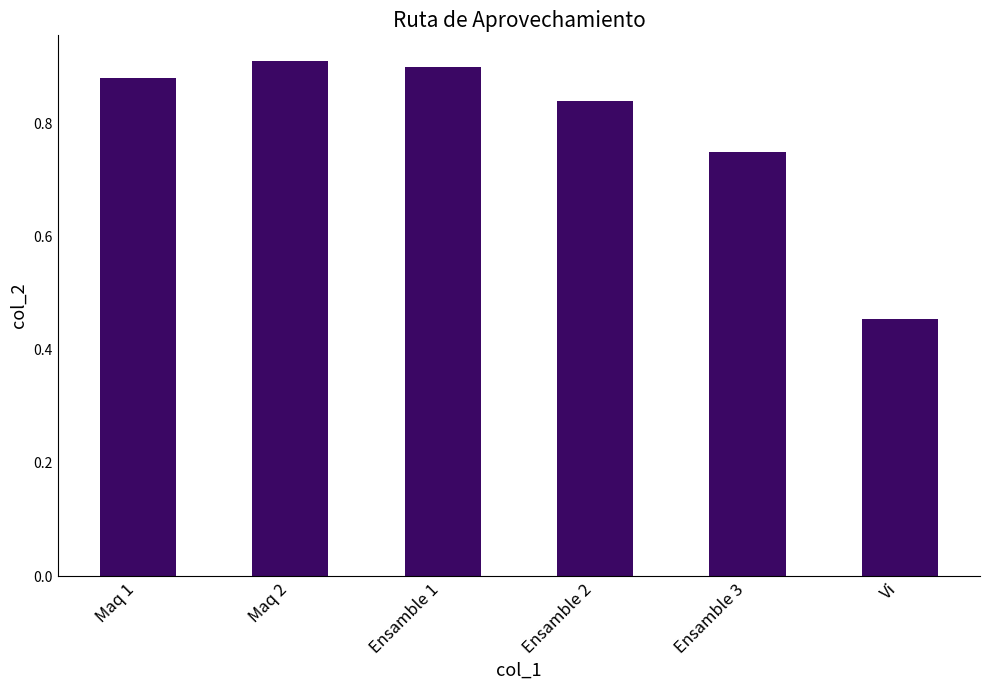

What is the label of the 4th bar from the left?

Ensamble 2